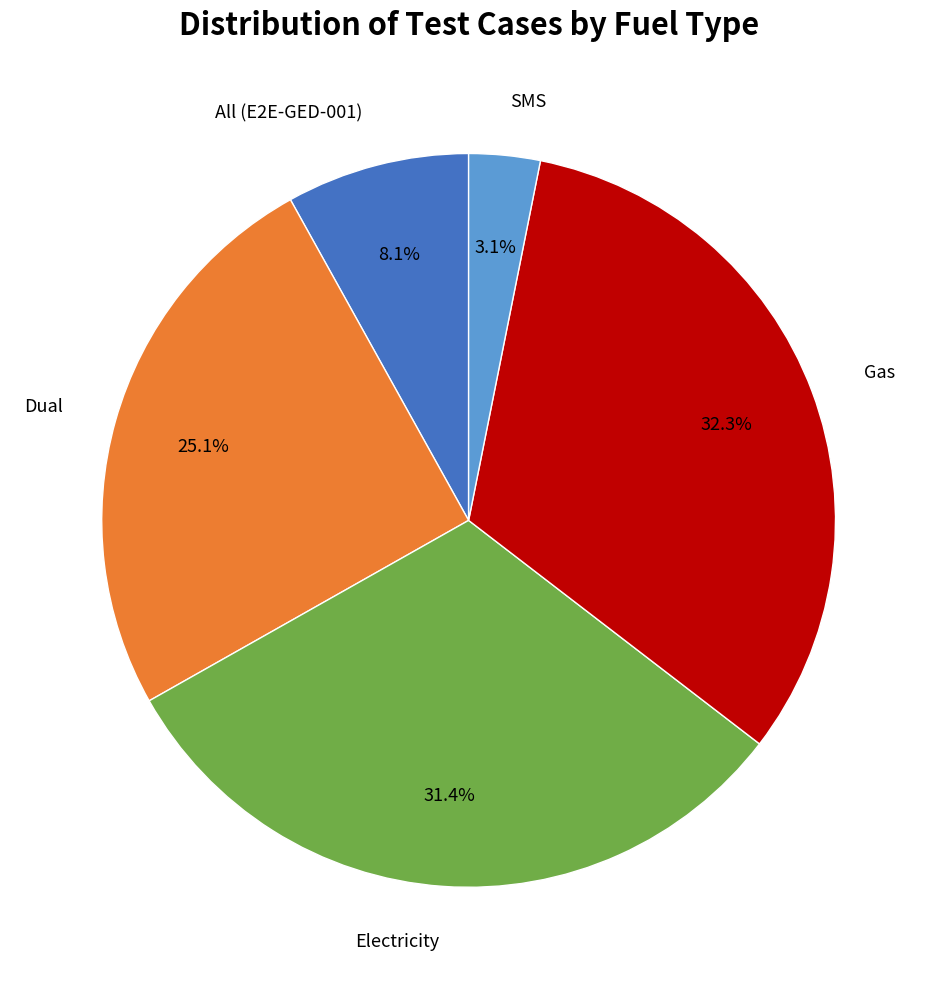

How many segments does this pie chart have?

5